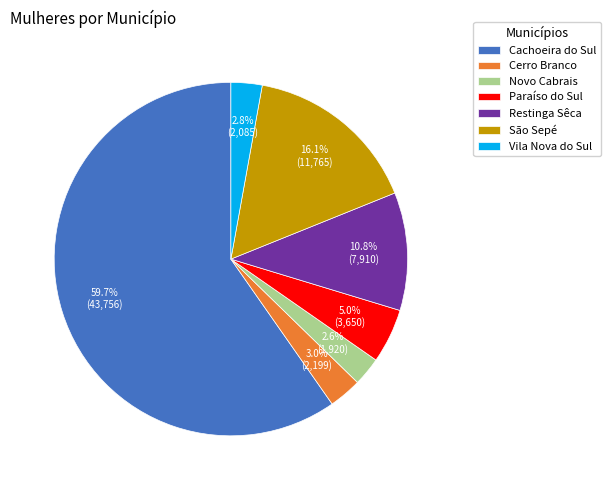

Does Cerro Branco represent more than half of the total?

No